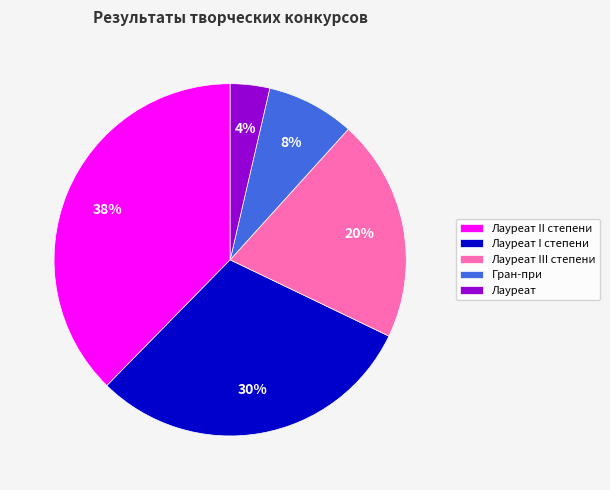

To the nearest percent, what percentage of the pie is Лауреат III степени?

20%